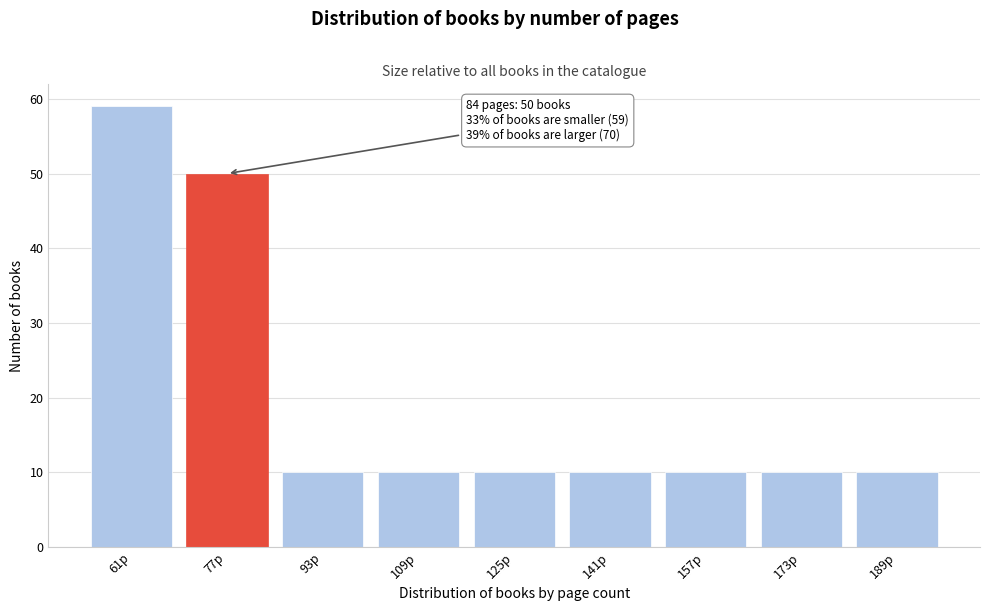

Reading left to right, list all the values displayed in this chart.

61p=59	77p=50	93p=10	109p=10	125p=10	141p=10	157p=10	173p=10	189p=10